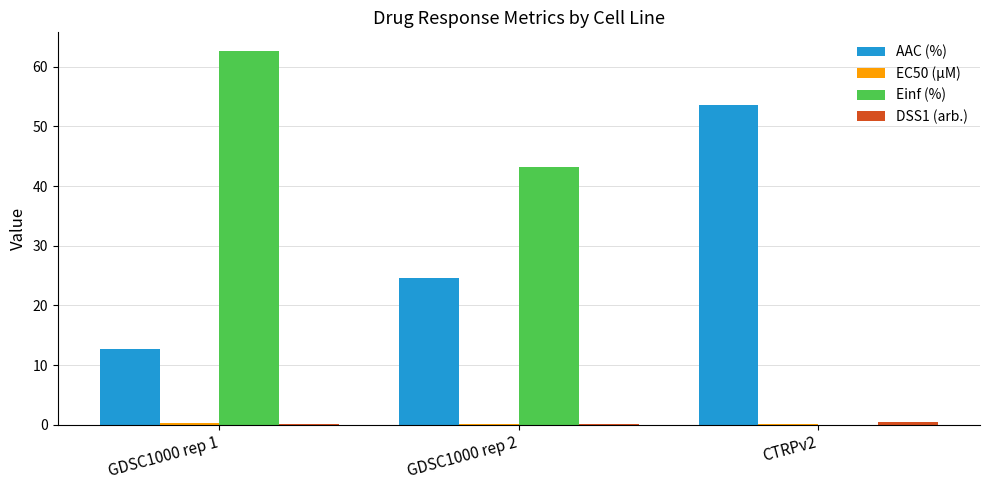

Which series has the largest total across all categories?

Einf (%)